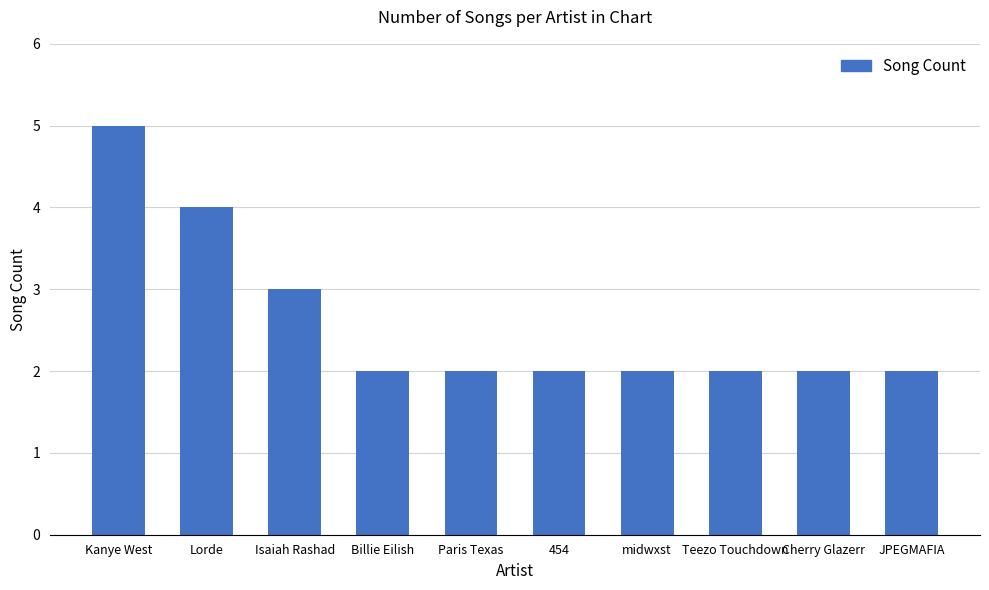

Count the values in the range 2 to 3.

8